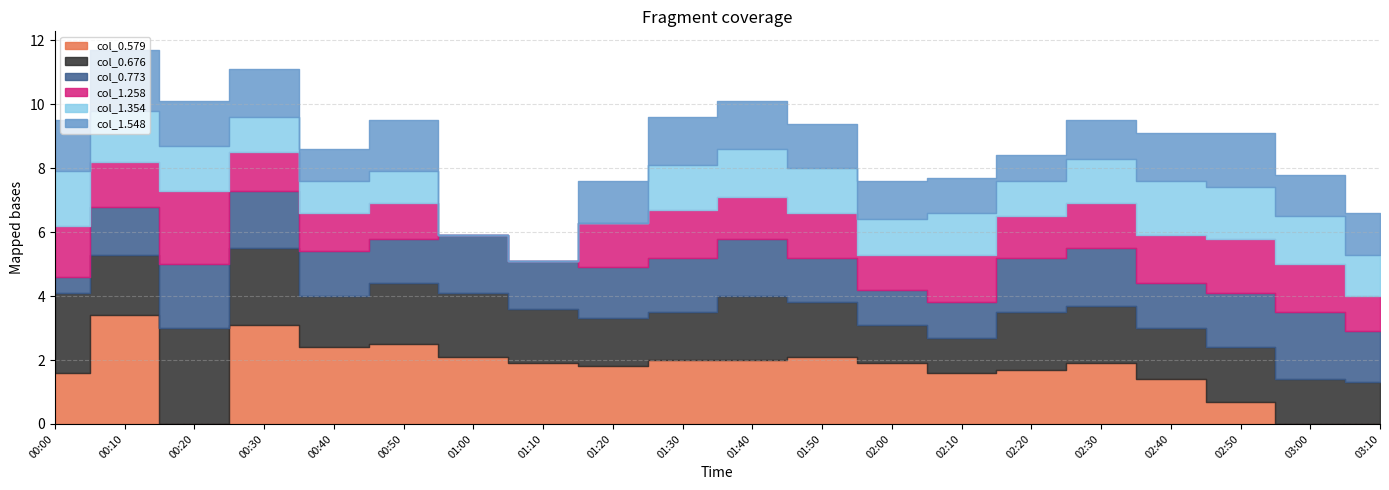

What position from the left is 00:30?

4